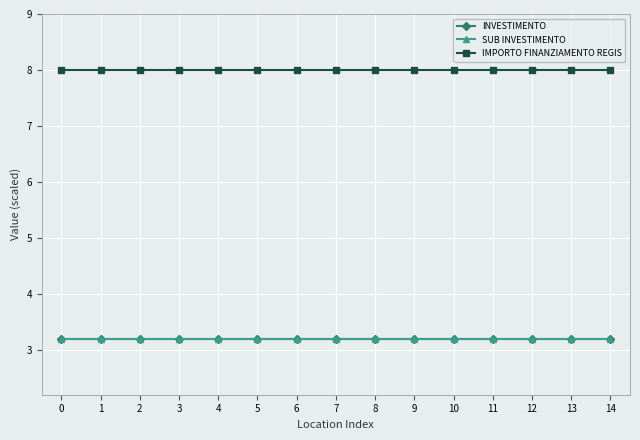

Is it true that IMPORTO FINANZIAMENTO REGIS equals 13.8 at 12?

False